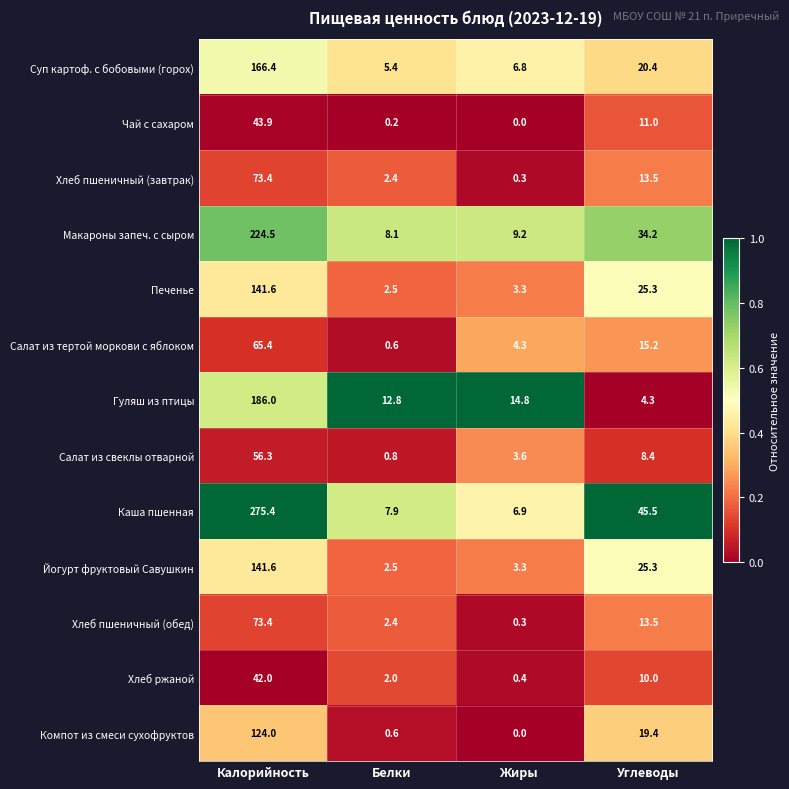

What is the difference between the second highest and minimum values in the Йогурт фруктовый Савушкин series?

22.8